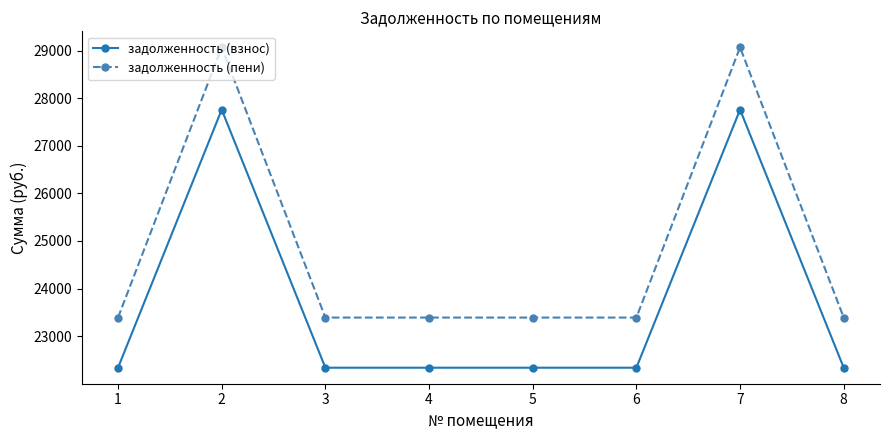

Is the value of задолженность (пени) at 4 greater than the value of задолженность (взнос) at 7?

No